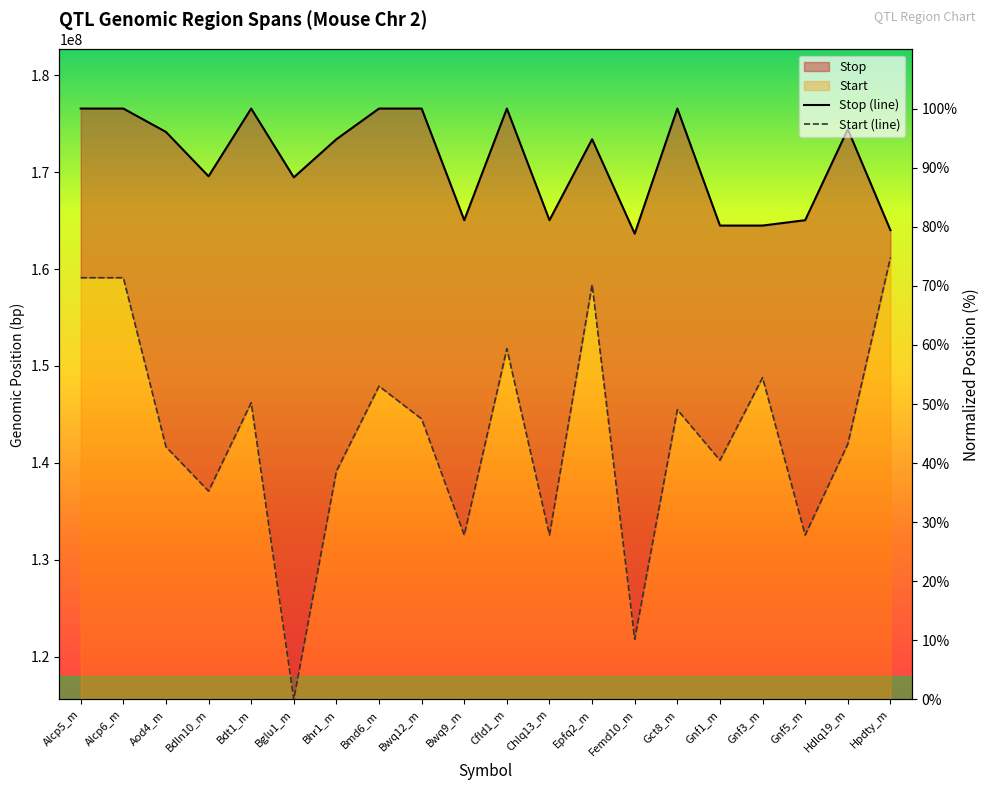

What is the average value of the Stop (line) series?

91.1